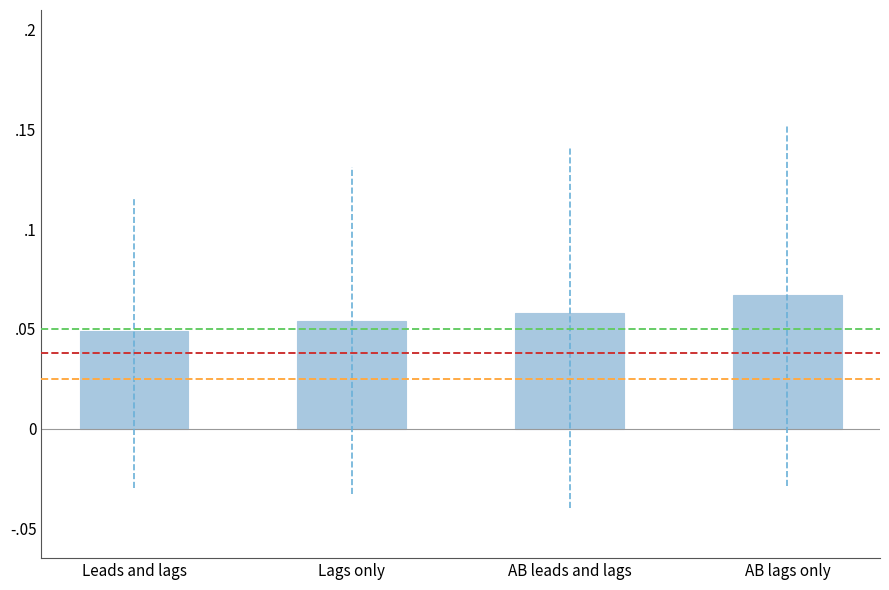

The chart shows a value of 0.1 at Lags only. True or false?

True